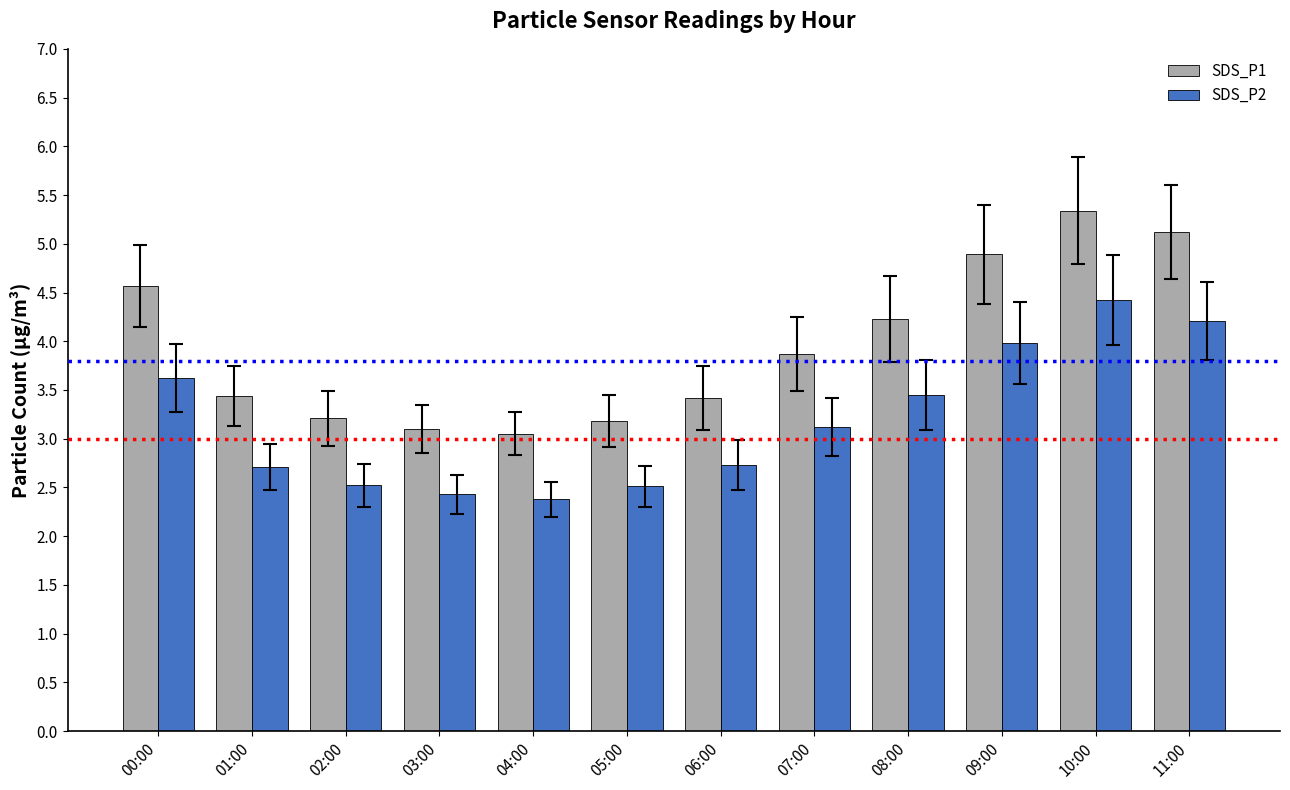

Where is SDS_P1 nearest to the value 4?

07:00